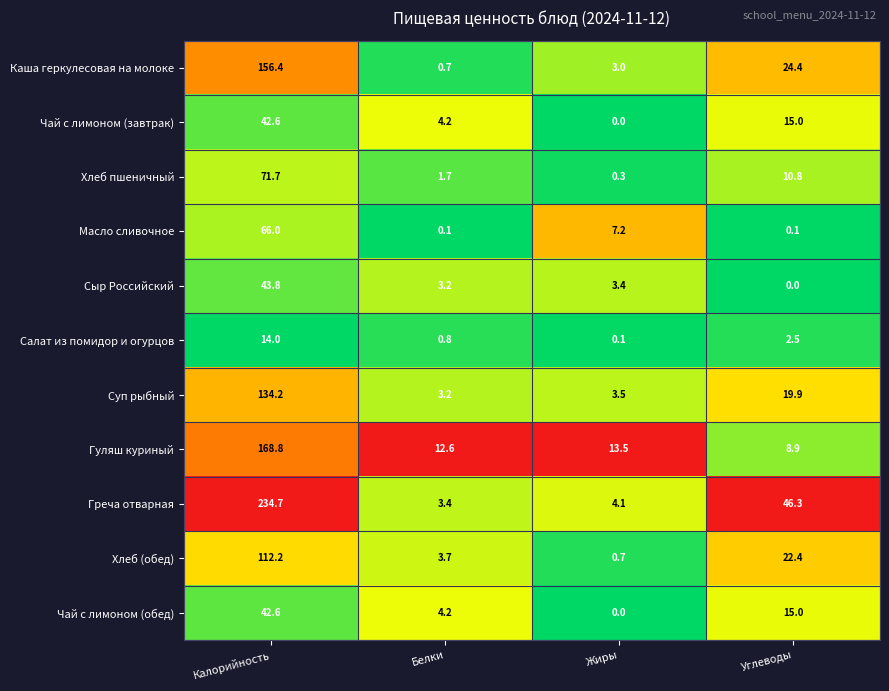

What is the difference between the Сыр Российский values at Калорийность and Жиры?

40.4